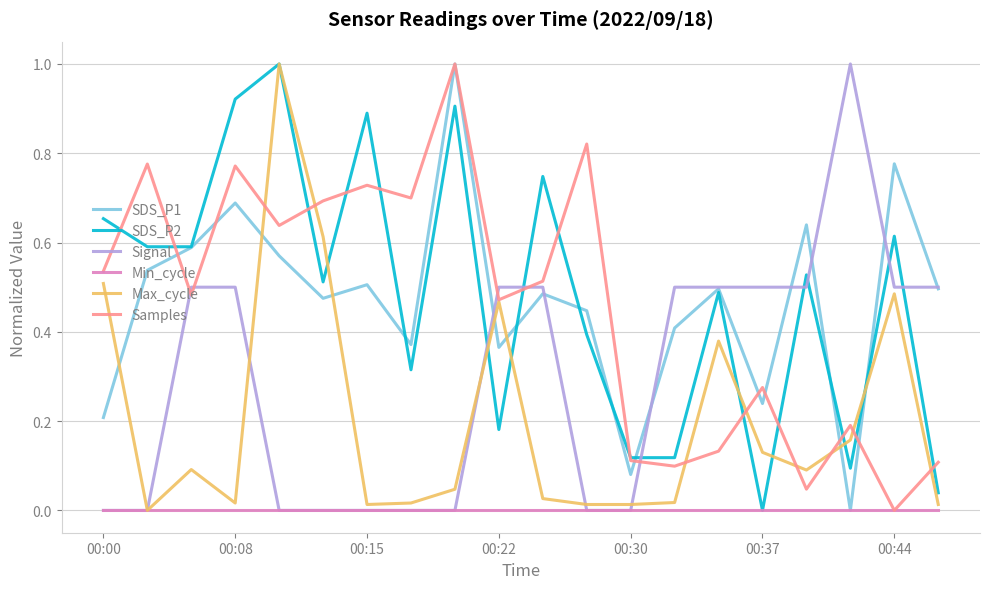

Which series ends up on top after the final intersection of Signal and Samples?

Signal